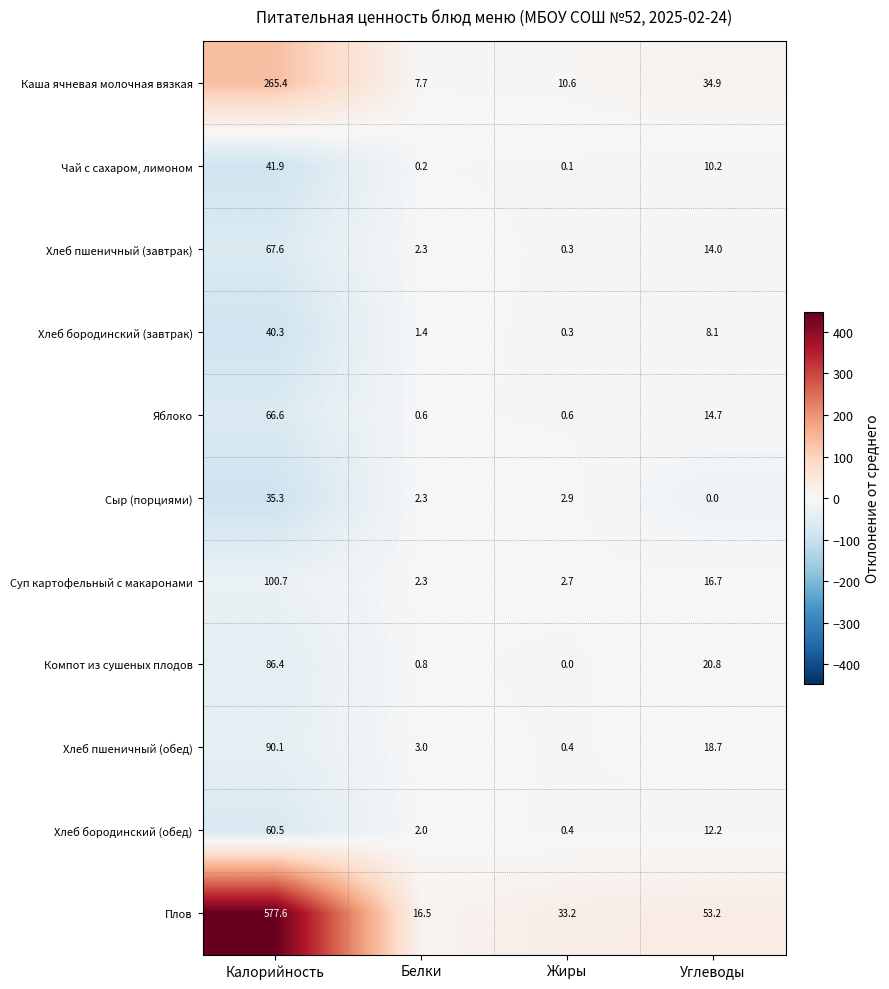

Which series has the largest total across all categories?

Плов